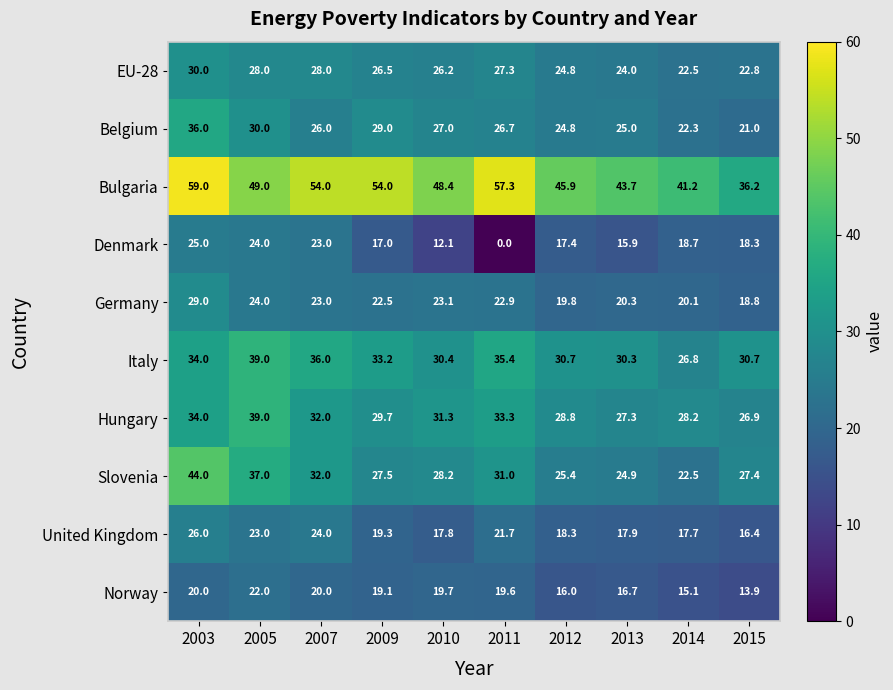

What is the greatest value displayed?

59.0